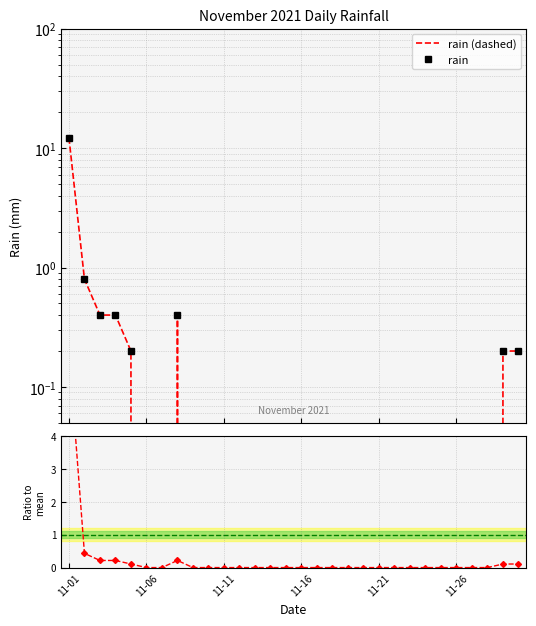

Rank the series by their maximum value, from lowest to highest.

Ratio to mean, rain (dashed), rain